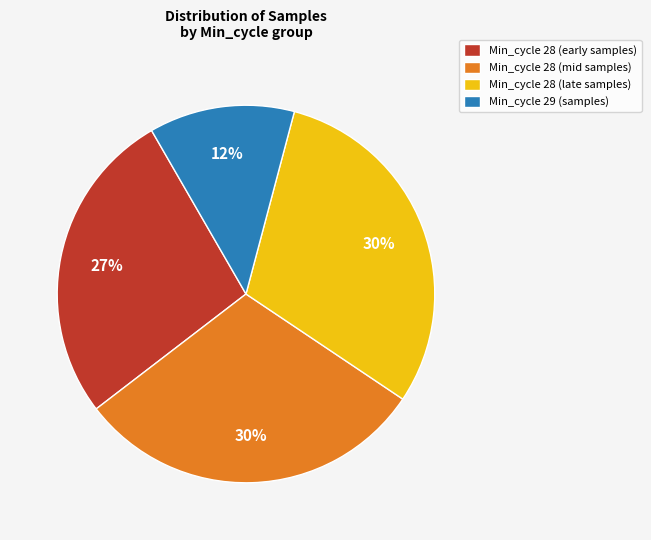

Which category has the smallest portion of the pie?

Min_cycle 29 (samples)